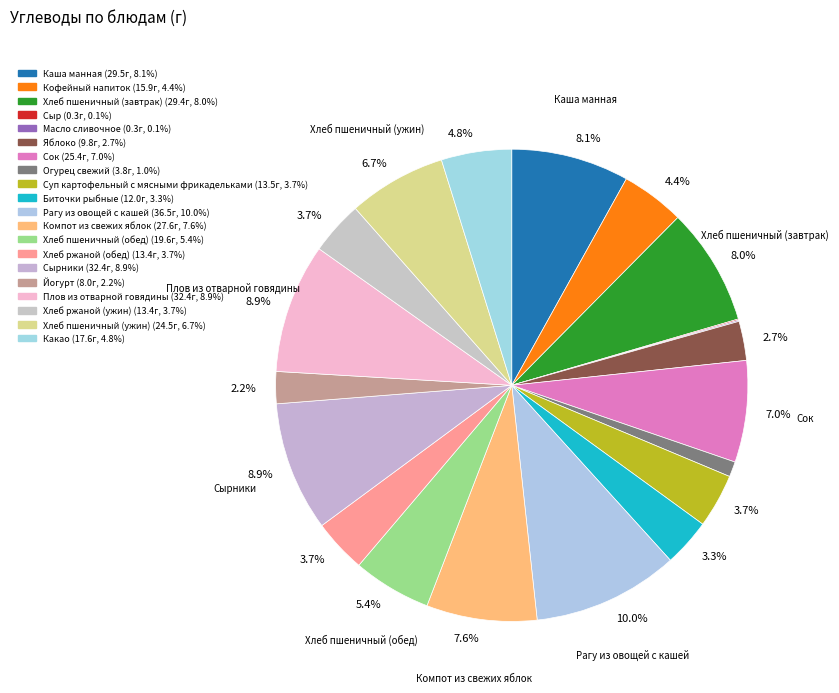

Rank the categories by value from lowest to highest.

Сыр, Масло сливочное, Огурец свежий, Йогурт, Яблоко, Биточки рыбные, Хлеб ржаной (обед), Хлеб ржаной (ужин), Суп картофельный с мясными фрикадельками, Кофейный напиток, Какао, Хлеб пшеничный (обед), Хлеб пшеничный (ужин), Сок, Компот из свежих яблок, Хлеб пшеничный (завтрак), Каша манная, Сырники, Плов из отварной говядины, Рагу из овощей с кашей